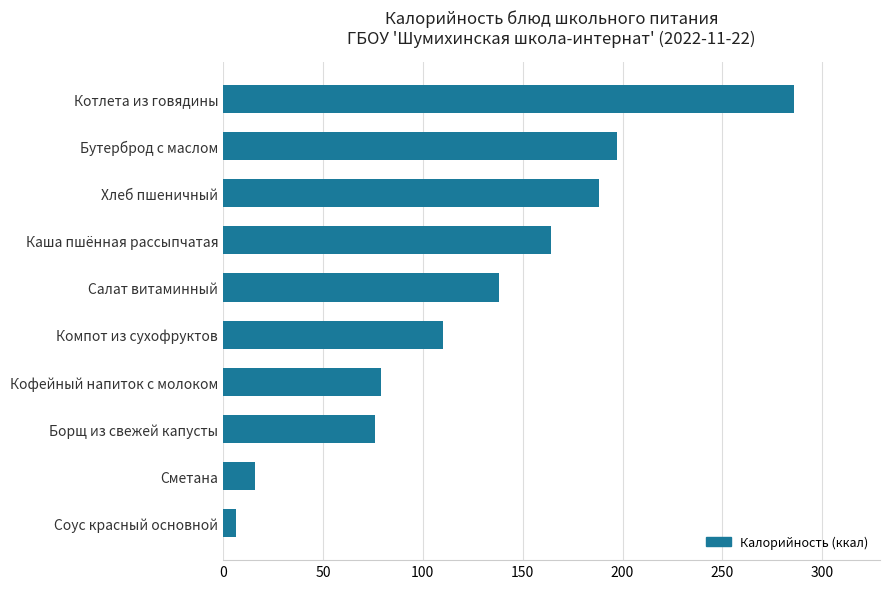

True or false: the data shows 145.1 at Компот из сухофруктов.

False